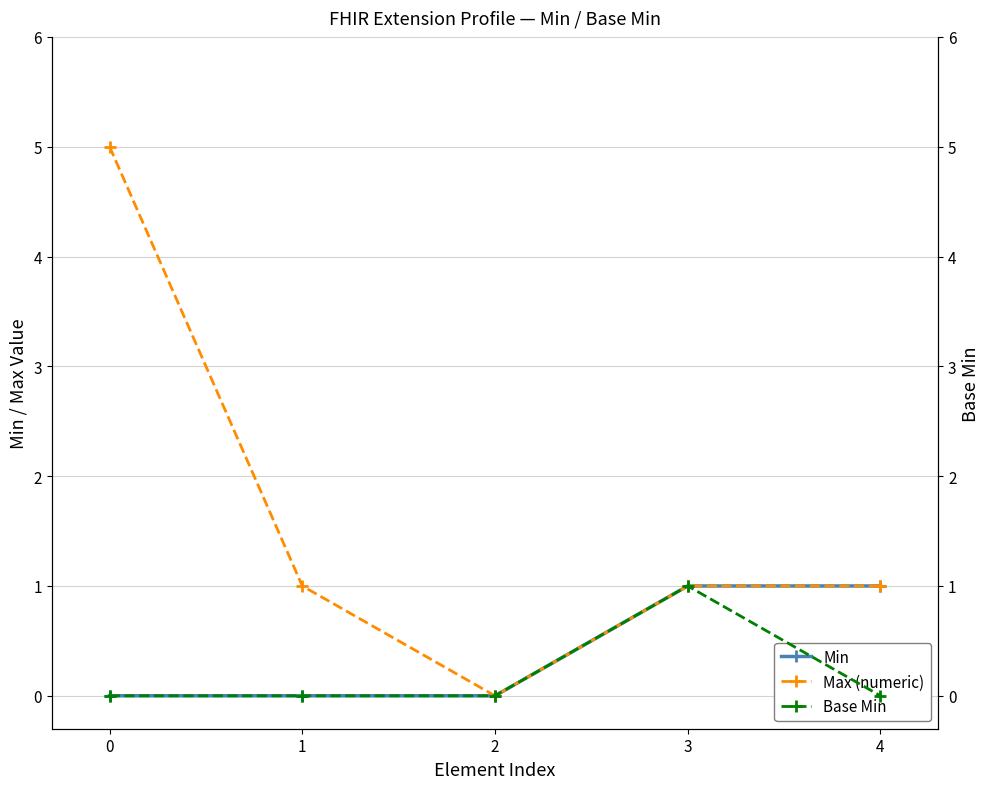

Which series changed the most between 0 and 1?

Max (numeric)